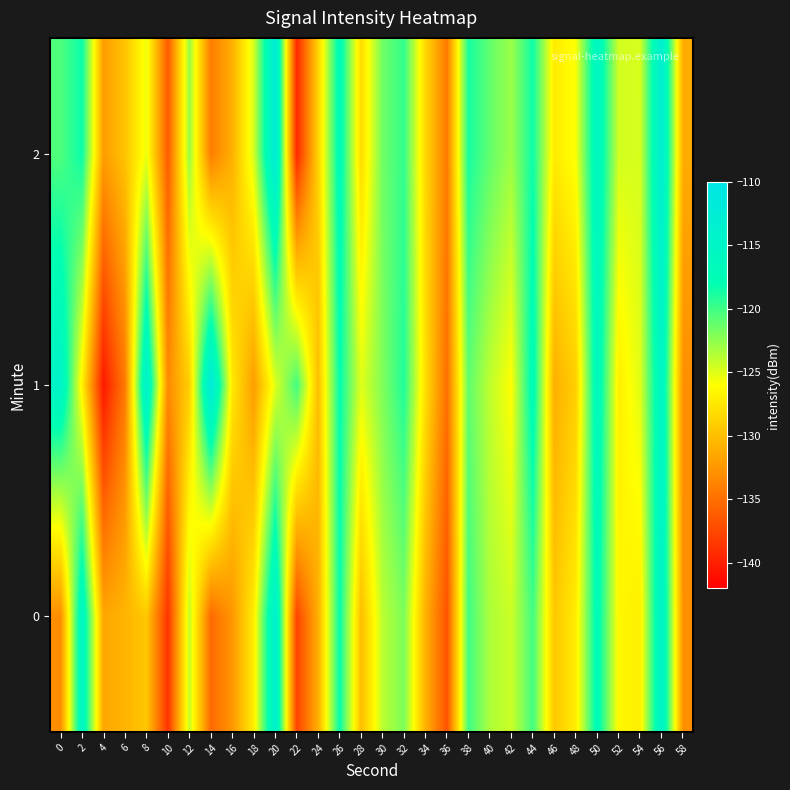

At how many categories does at least one series exceed -116?

7